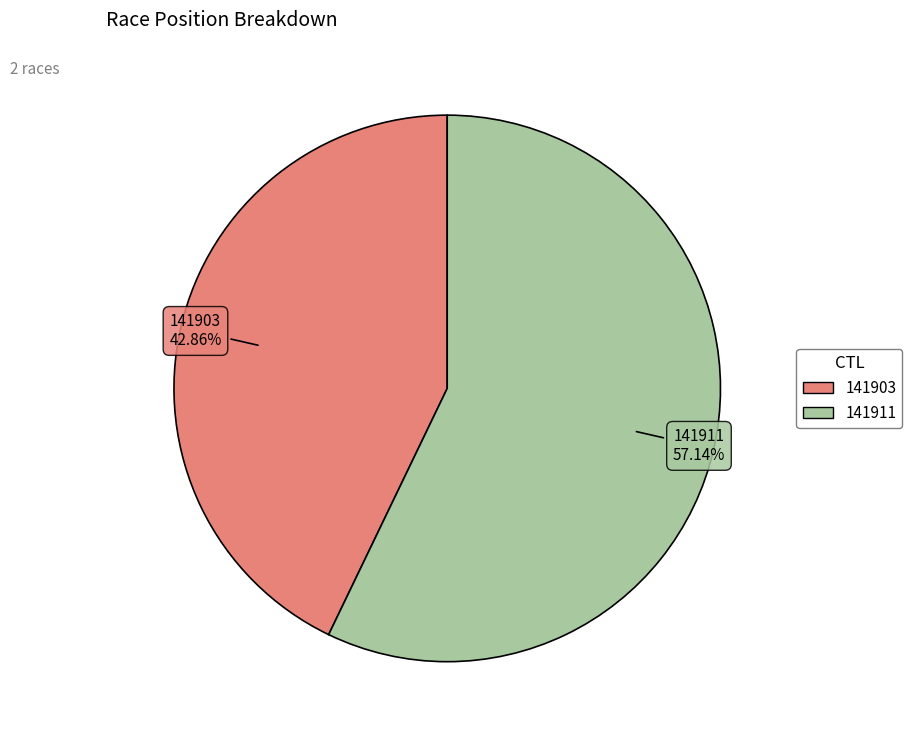

How many slices are in this pie chart?

2